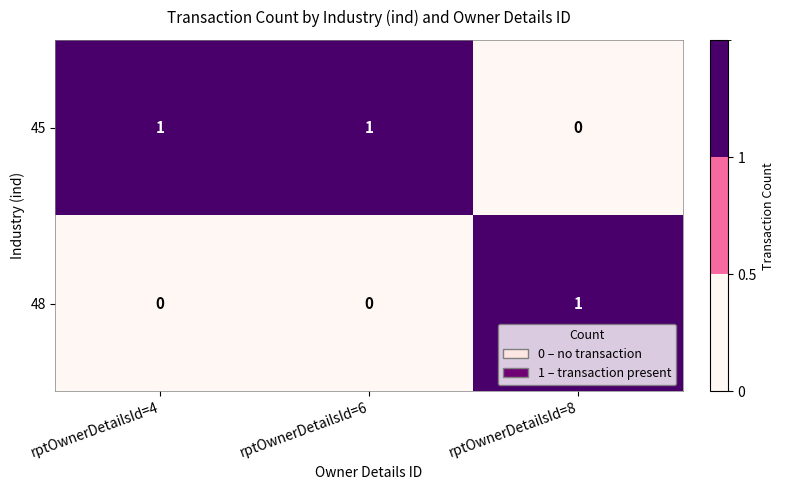

What is the spread (max minus min) of values at rptOwnerDetailsId=8?

1